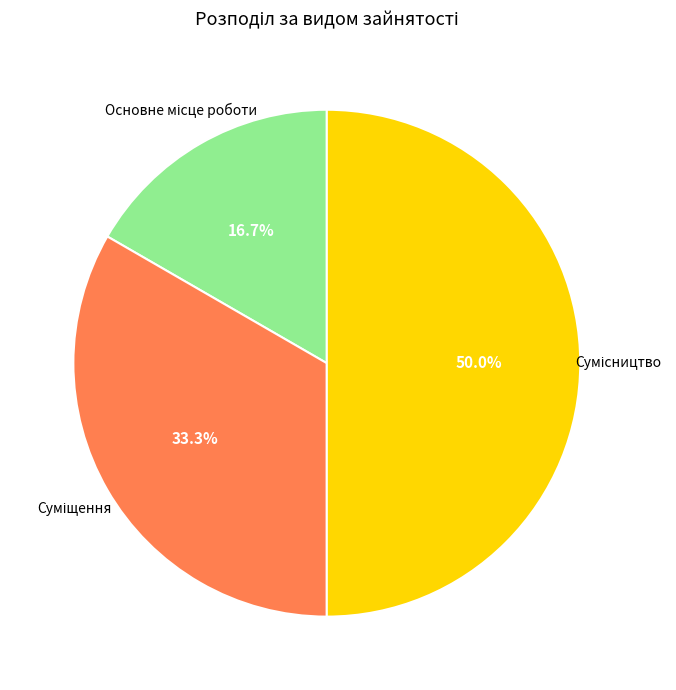

To the nearest percent, what is the average slice percentage?

33%